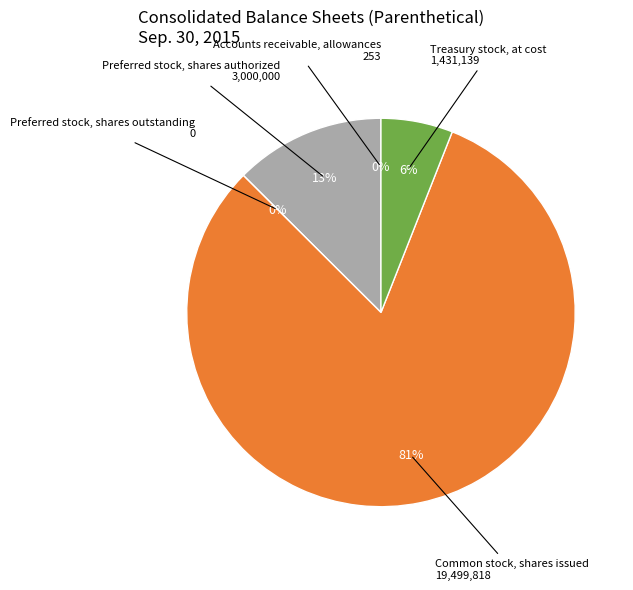

Count the number of slices in the pie.

5